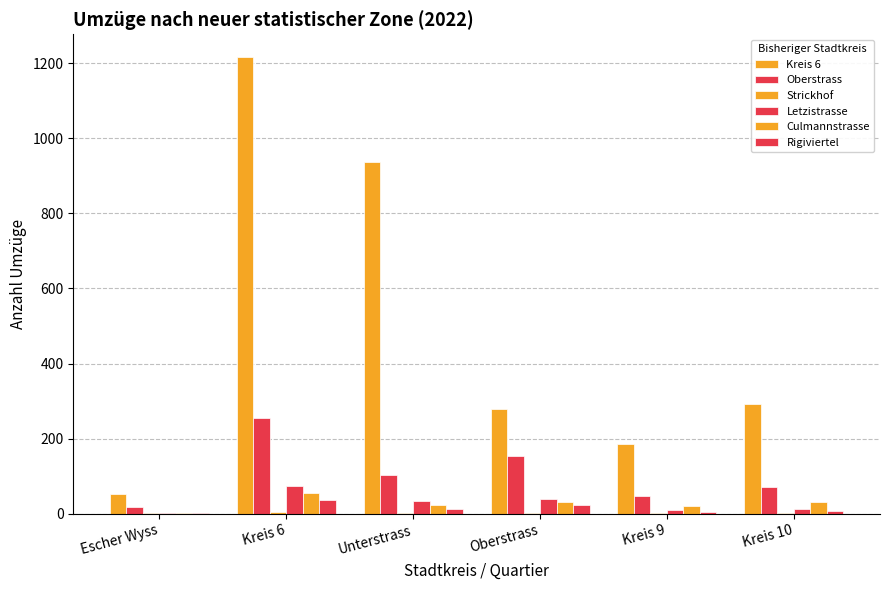

What is the difference between the second highest and second lowest values in the Culmannstrasse series?

10